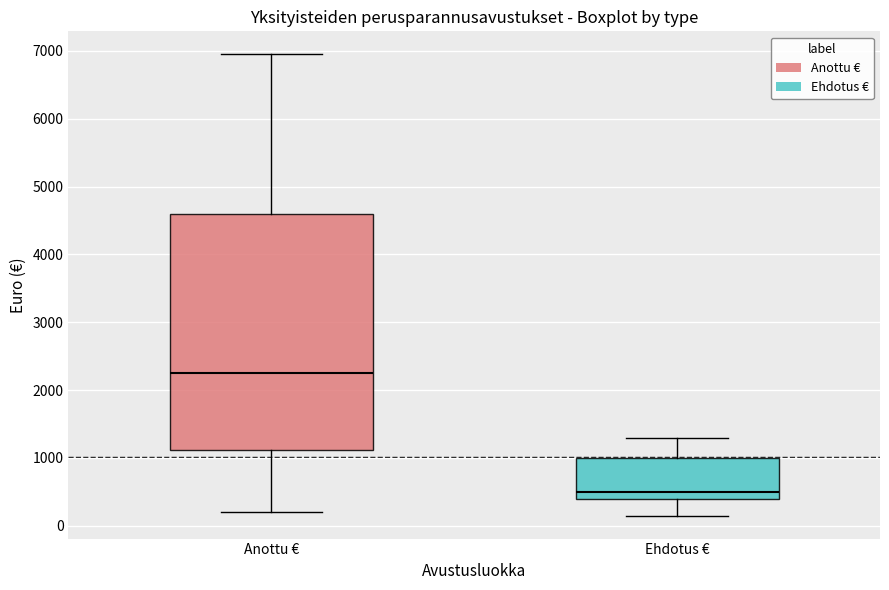

Reading left to right, read every box against the y-axis: the position of its median line, the range the box covers, and the ends of its whiskers. The values are not printed on the chart, so give them approximately, as read against the axis.

Anottu €: median 2300, box 1100 to 4600, whiskers 200 to 7000
Ehdotus €: median 500, box 400 to 1000, whiskers 200 to 1300